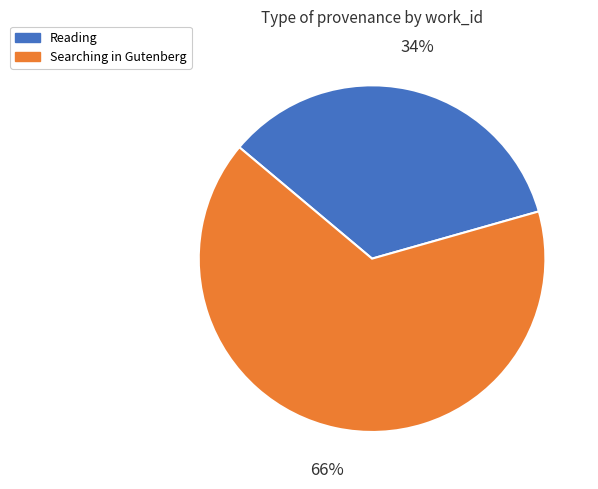

Combined, do Searching in Gutenberg and Reading account for over 50%?

Yes